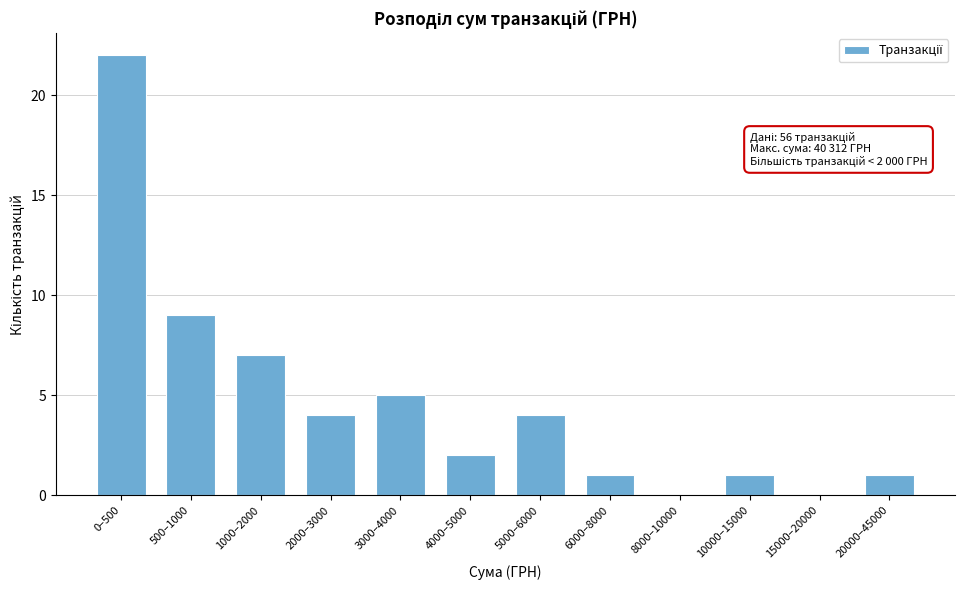

Reading left to right, transcribe all the data shown in this chart.

0–500=22	500–1000=9	1000–2000=7	2000–3000=4	3000–4000=5	4000–5000=2	5000–6000=4	6000–8000=1	8000–10000=0	10000–15000=1	15000–20000=0	20000–45000=1